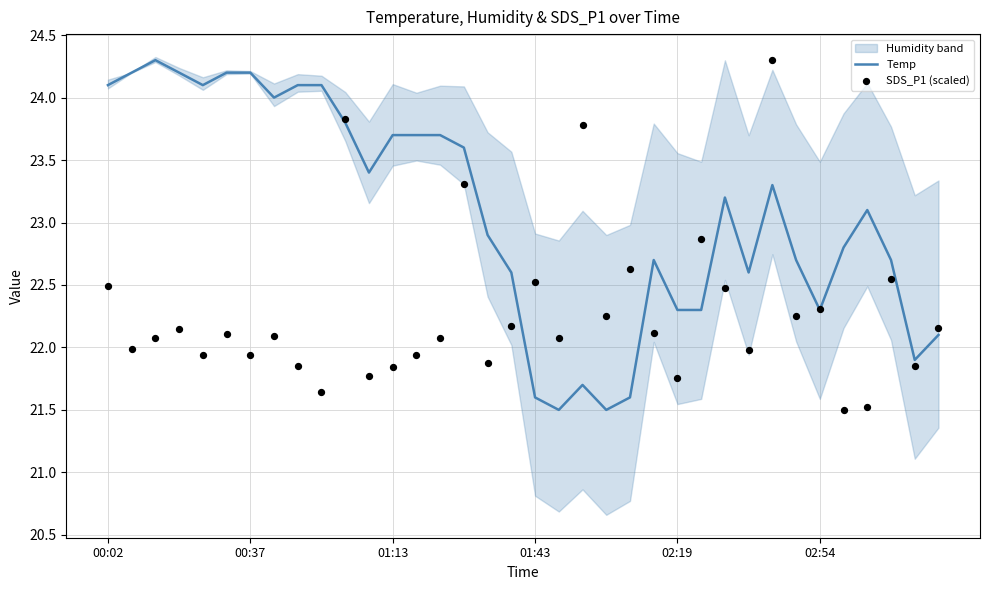

Is the value of Temp at 9 greater than the value of SDS_P1 (scaled) at 7?

Yes